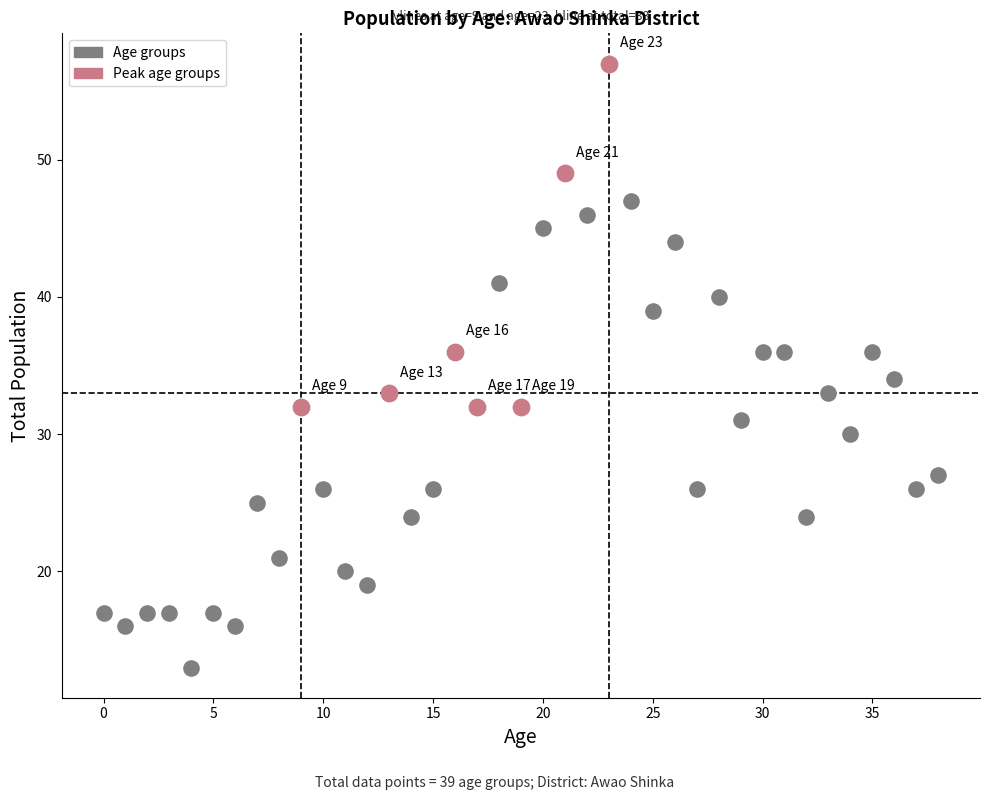

Which series has the widest spread of Y values?

Age groups